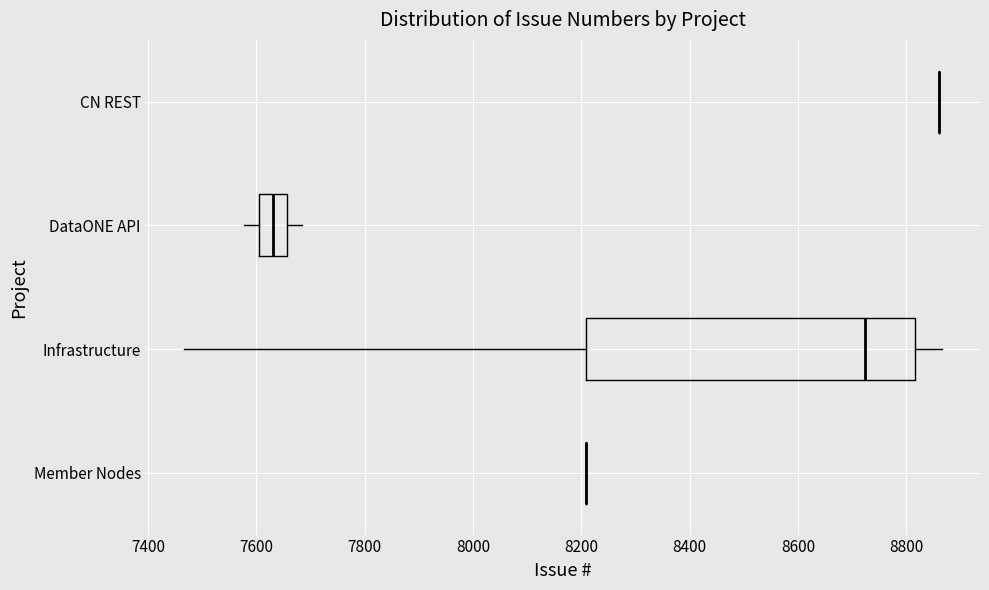

Reading bottom to top, transcribe this box plot: for each box, give where its median line is, the range the box spans, and where its two whiskers end, as read against the x-axis. The values are not printed on the chart, so give them approximately, as read against the axis.

Member Nodes: box collapsed to a line at 8200, whiskers 8200 to 8200
Infrastructure: median 8720, box 8200 to 8820, whiskers 7460 to 8860
DataONE API: median 7640, box 7600 to 7660, whiskers 7580 to 7680
CN REST: box collapsed to a line at 8860, whiskers 8860 to 8860